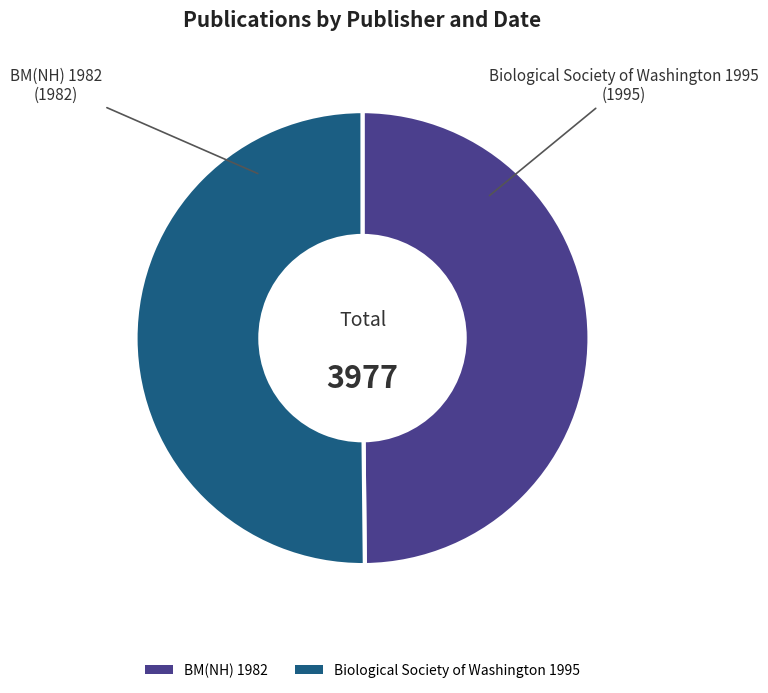

Approximately how many times larger is the value at Biological Society of Washington 1995 compared to BM(NH) 1982?

1.0